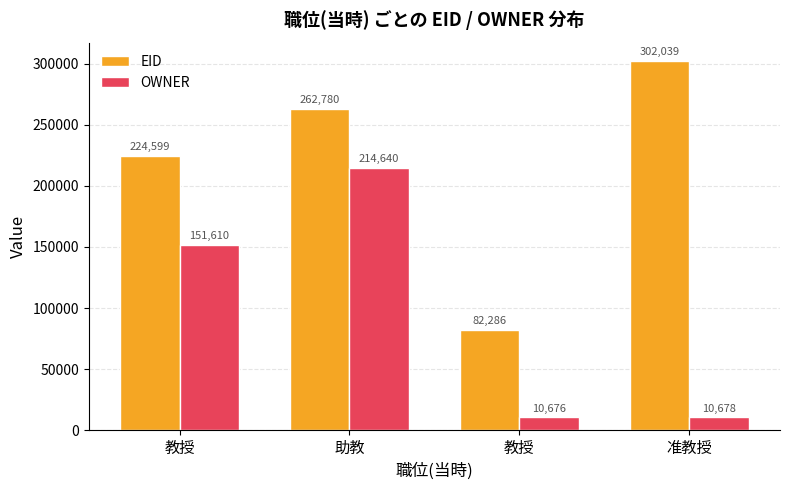

What are all the series names shown in the legend?

EID, OWNER